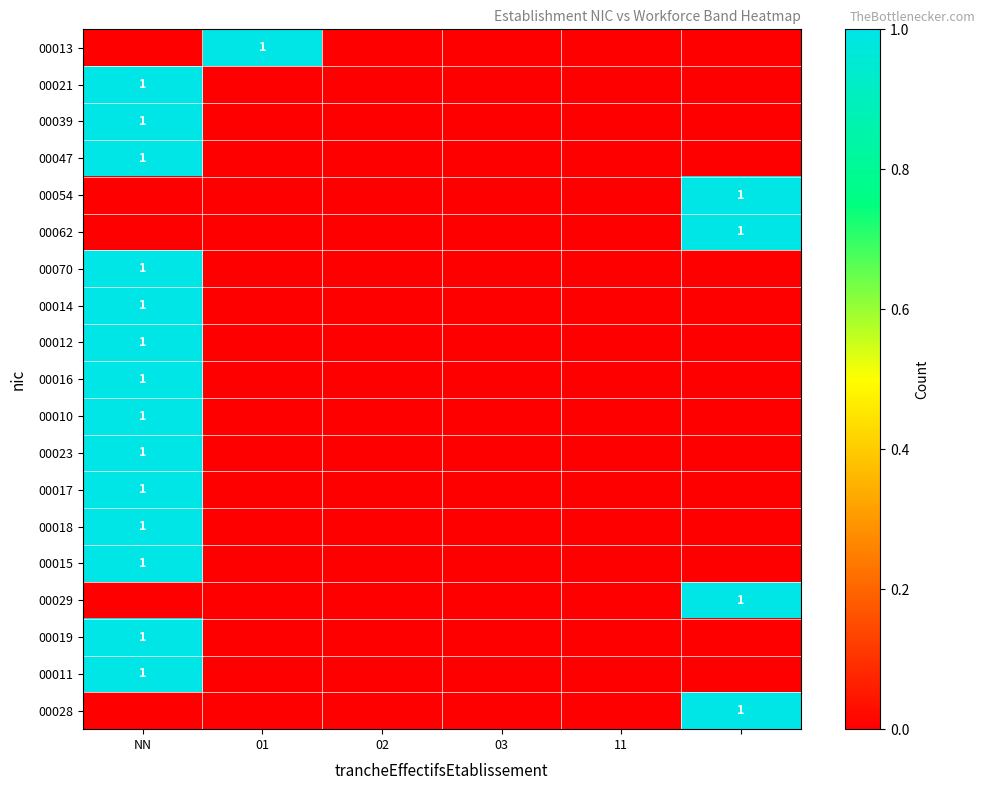

True or false: 00019 has a value of 1 at NN.

True